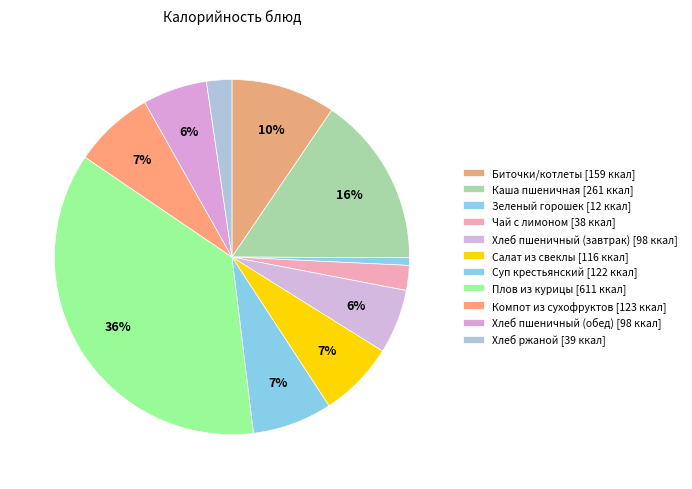

The Салат из свеклы slice represents 1% of the pie. True or false?

False